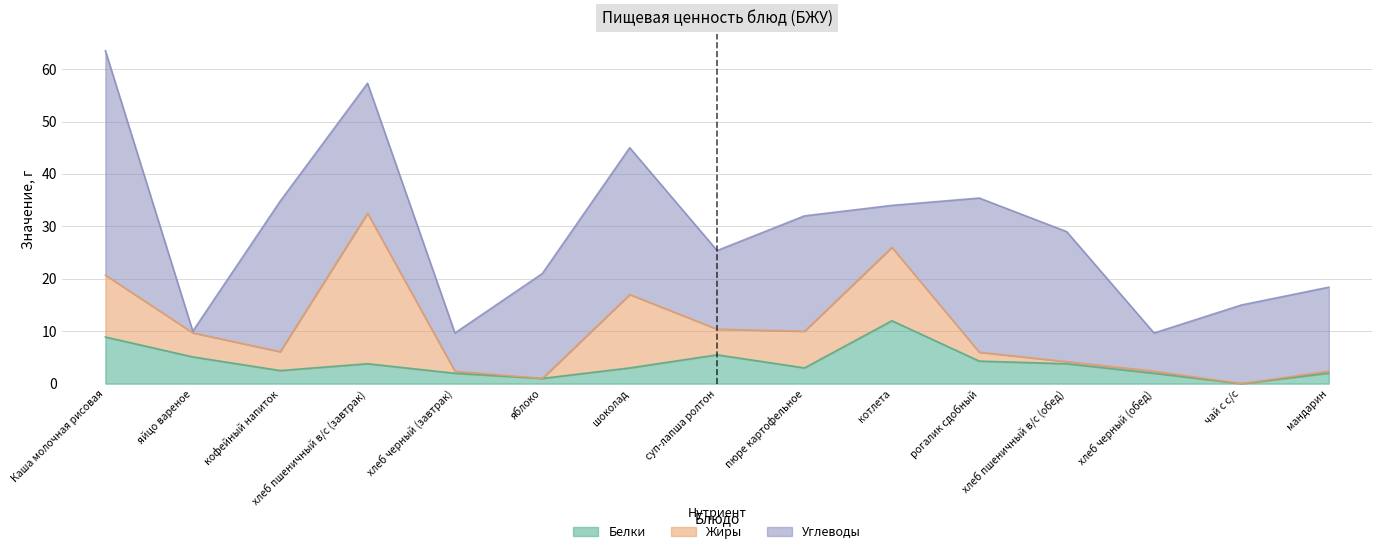

What is the maximum value for Углеводы?

42.8